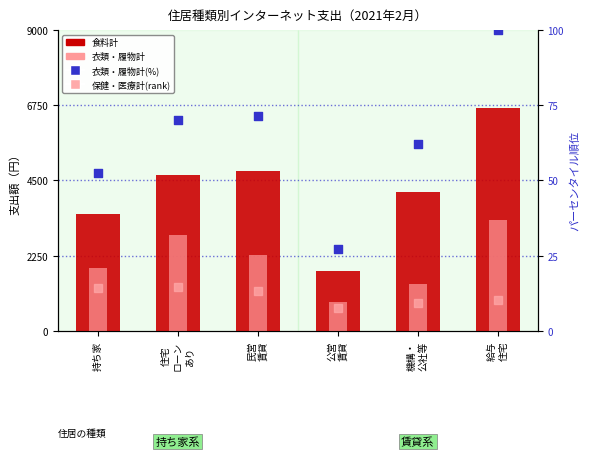

At which category is the sum across all series the highest?

給与
住宅